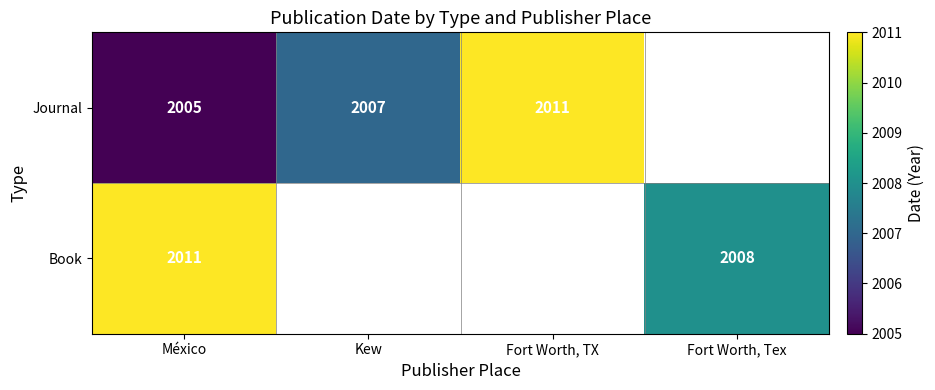

True or false: Book has a value of 3113 at México.

False